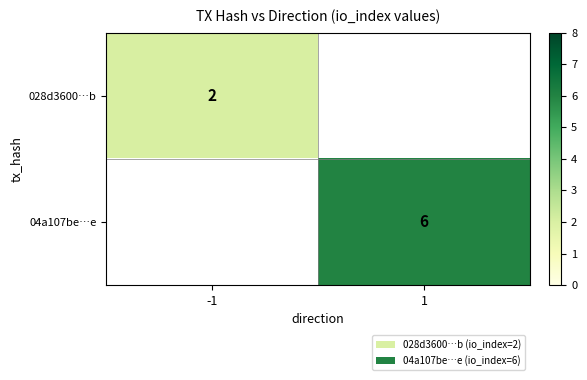

True or false: 028d3600…b has a value of 1 at -1.

False